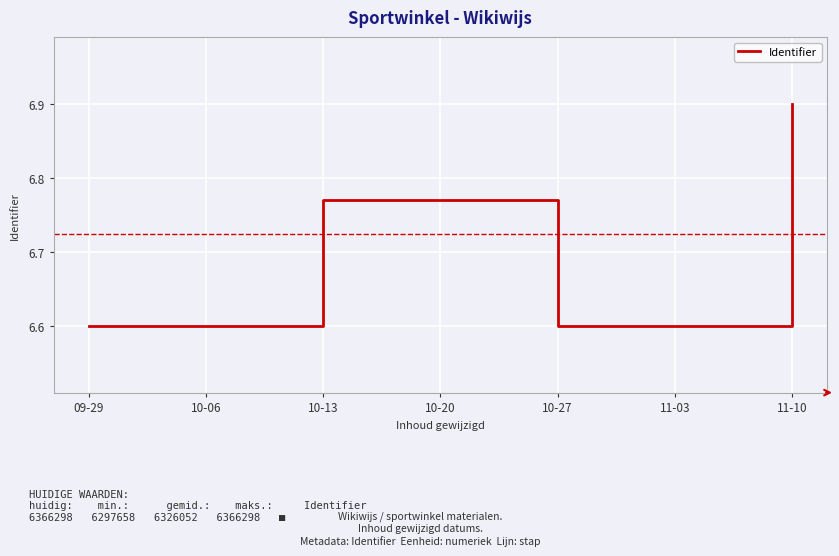

At which category does the data reach its first local peak?

10-13